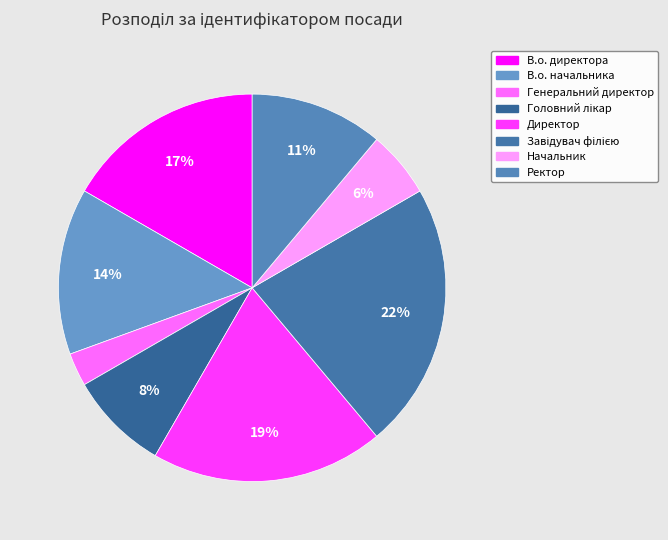

Rank the categories by value from lowest to highest.

Генеральний директор, Начальник, Головний лікар, Ректор, В.о. начальника, В.о. директора, Директор, Завідувач філією